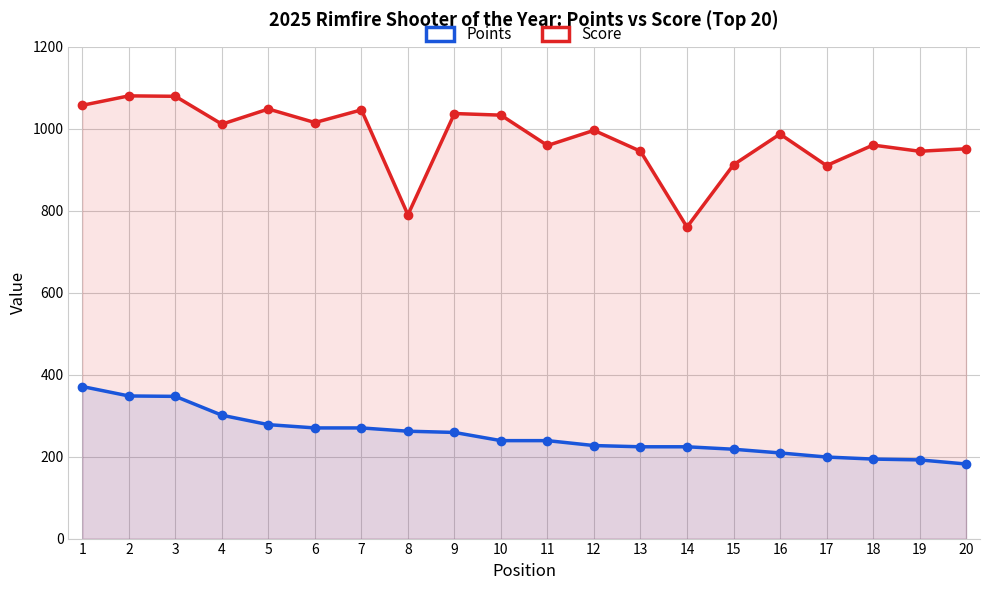

Is the value of Points at 19 greater than the value of Score at 17?

No